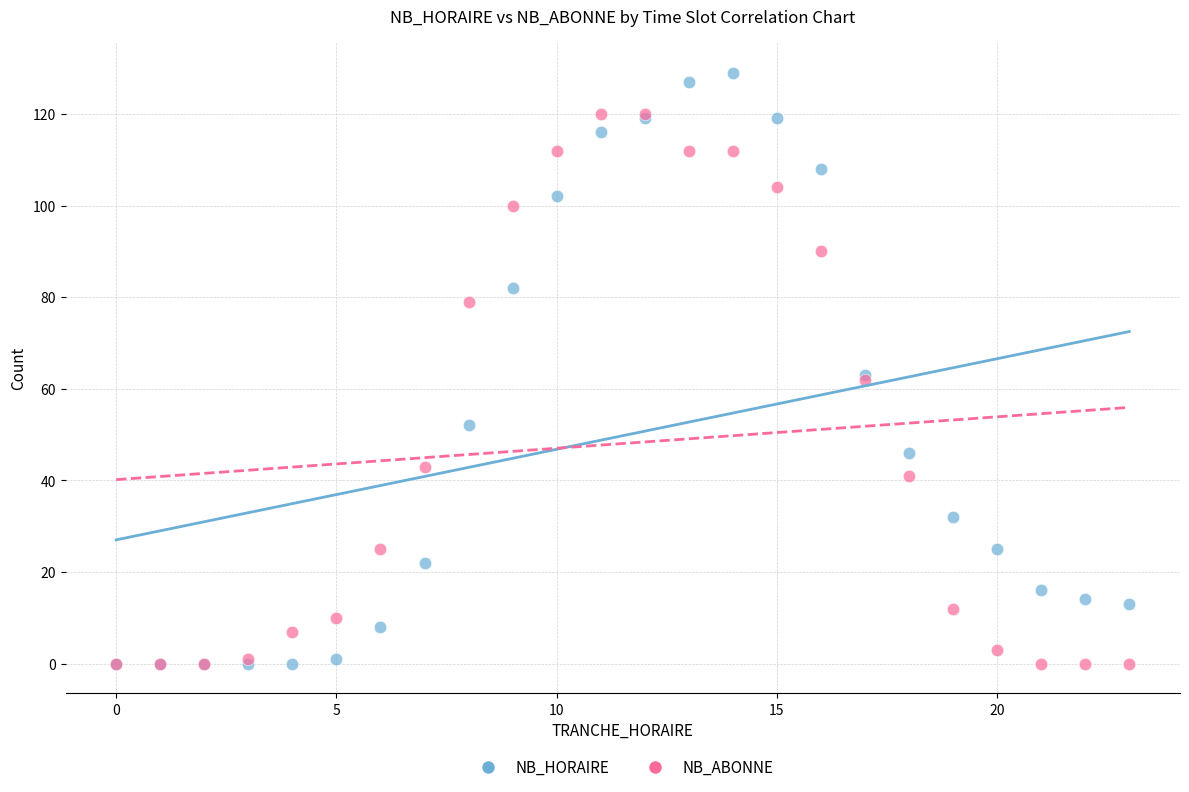

What are all the series names shown in the legend?

NB_HORAIRE, NB_ABONNE